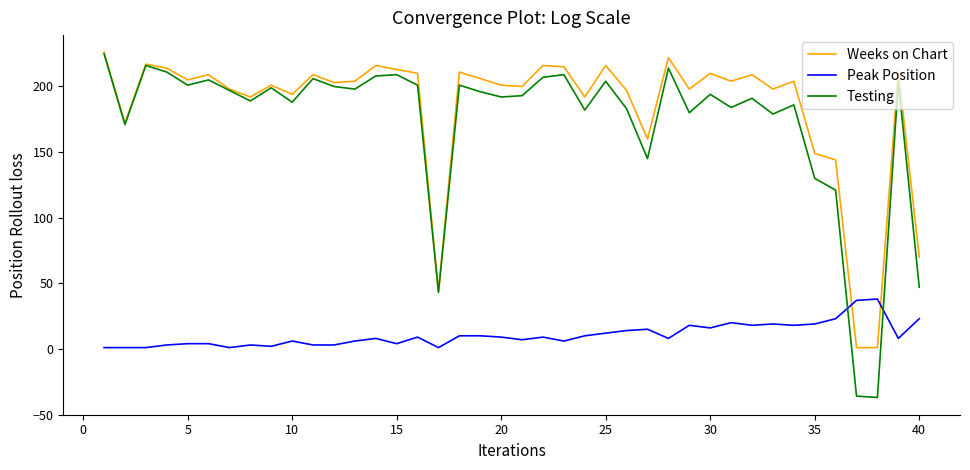

Which series ends up on top after the final intersection of Peak Position and Weeks on Chart?

Weeks on Chart